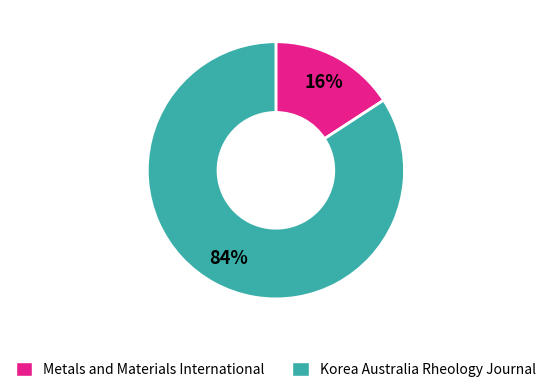

Is the sum of Korea Australia Rheology Journal and Metals and Materials International greater than half?

Yes